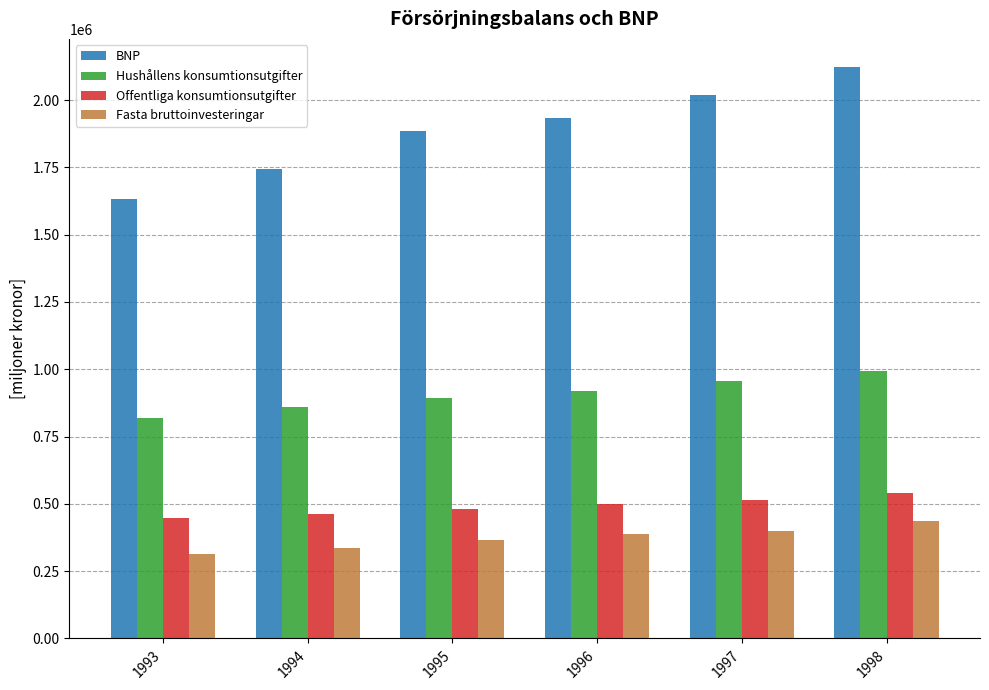

List the labels in order of BNP value, smallest first.

1993, 1994, 1995, 1996, 1997, 1998